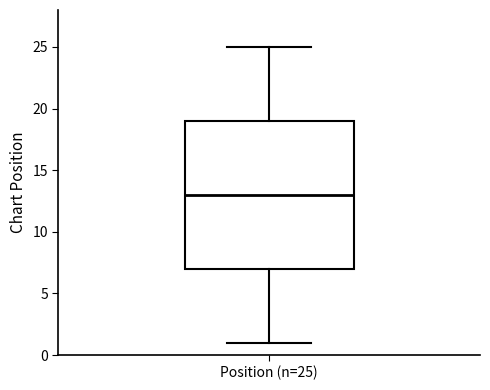

Where does the median line of the box for Position (n=25) sit on the y-axis? The values are not printed on the chart, so give them approximately, as read against the axis.

13